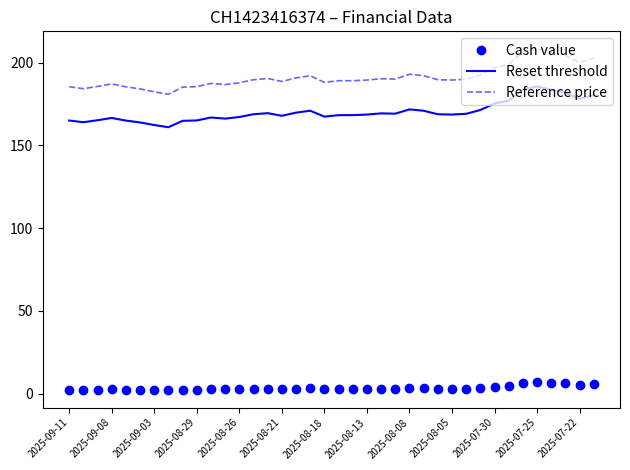

What is the highest value of the Reference price series?

208.6